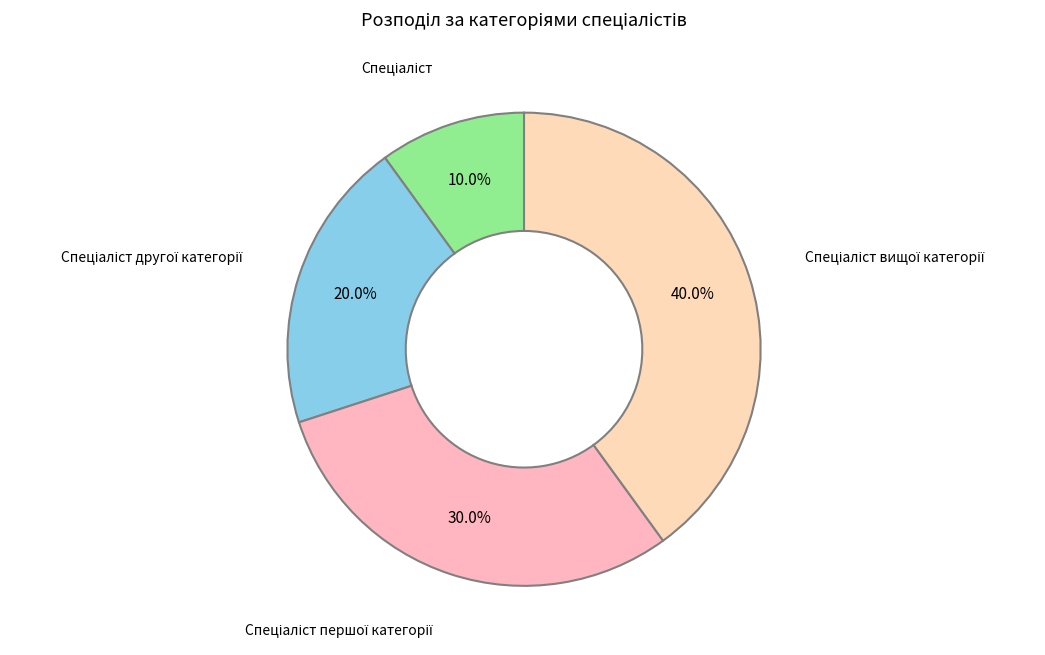

Is there any slice that represents more than half of the pie?

No